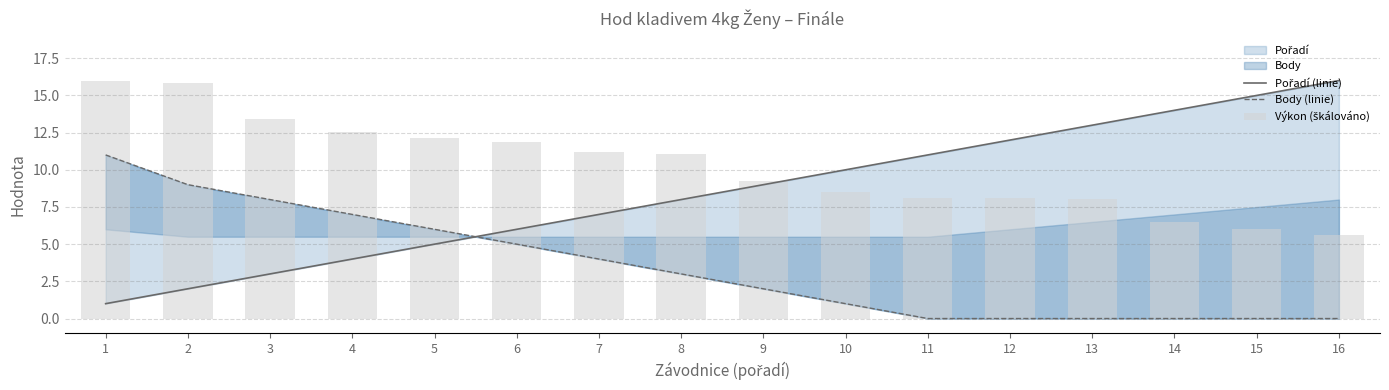

What is the value of the Body (linie) bar at the 2nd from the left?

9.0